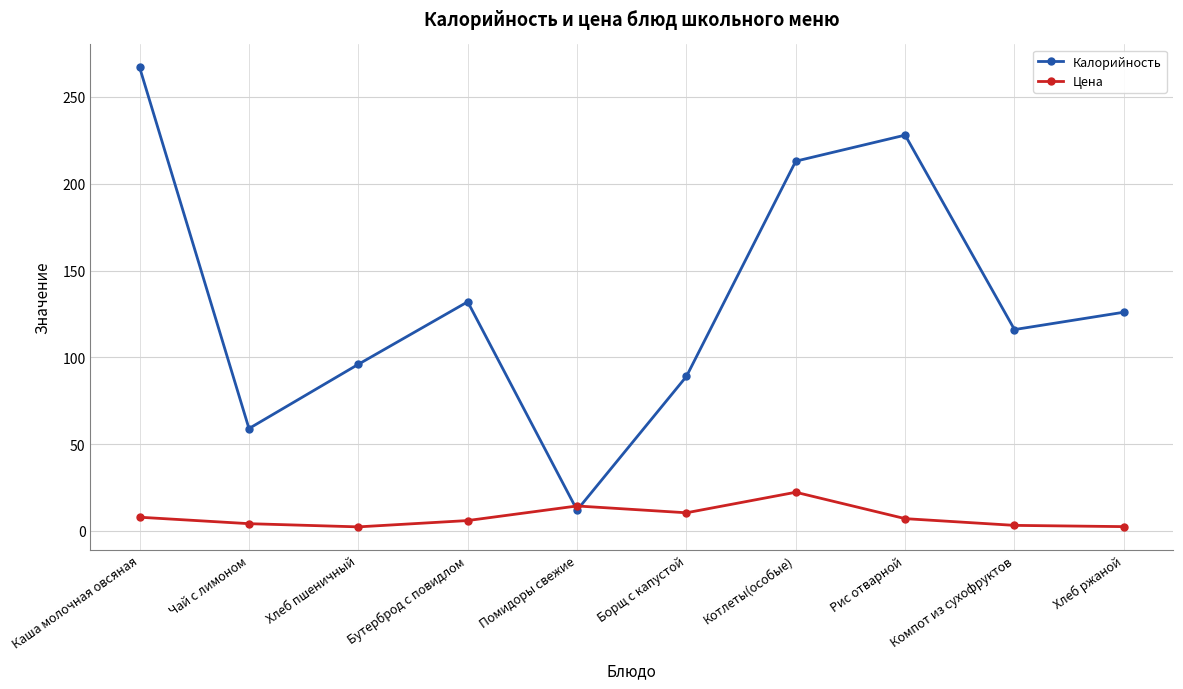

What are all the series names shown in the legend?

Калорийность, Цена